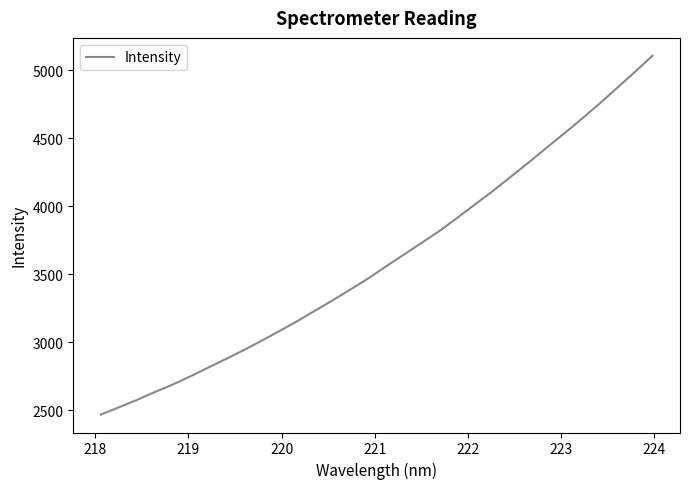

What is the minimum value shown in the chart?

2467.5